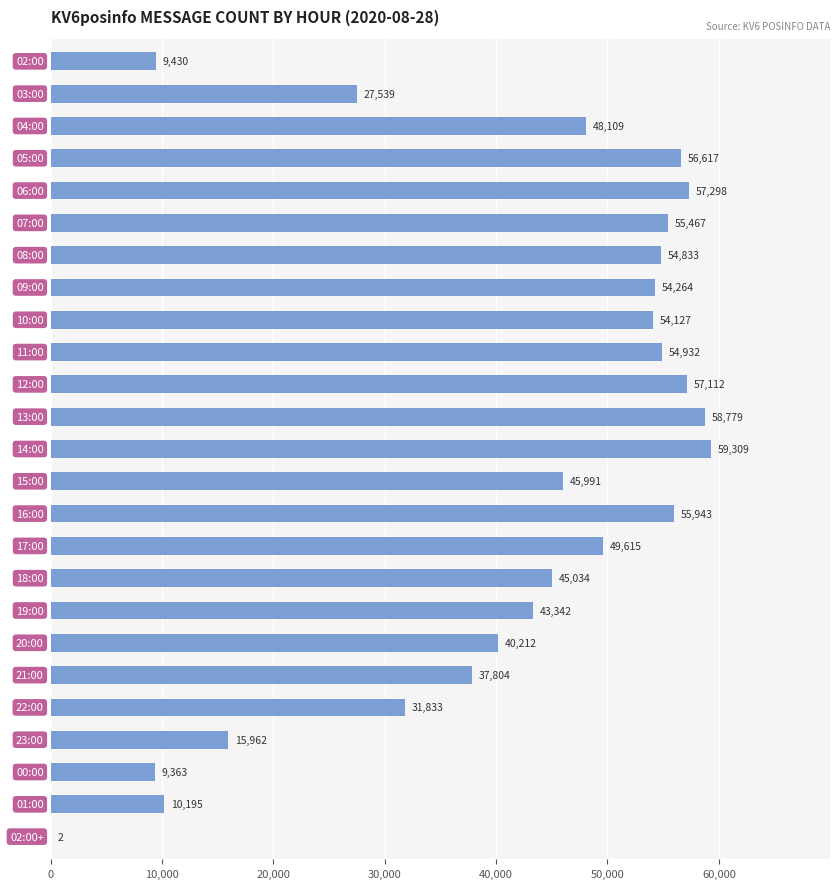

What is the sum of all values?

1033112